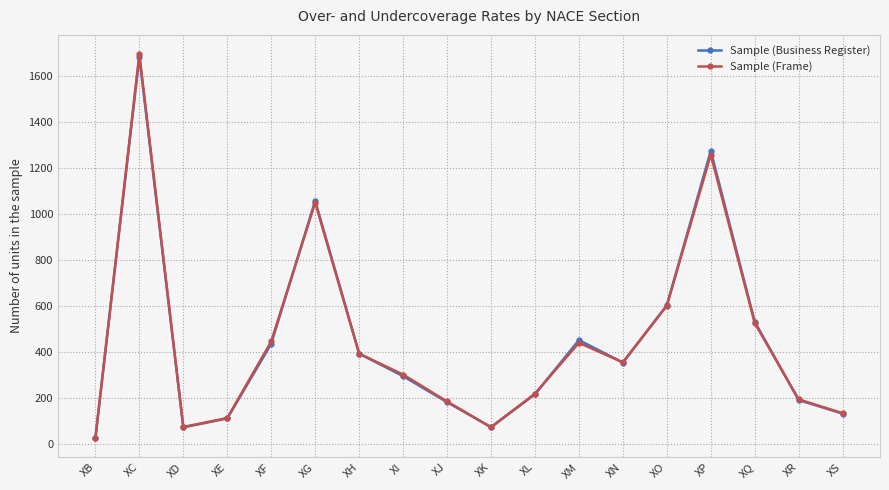

Which category has the highest value in the Sample (Business Register) series?

XC